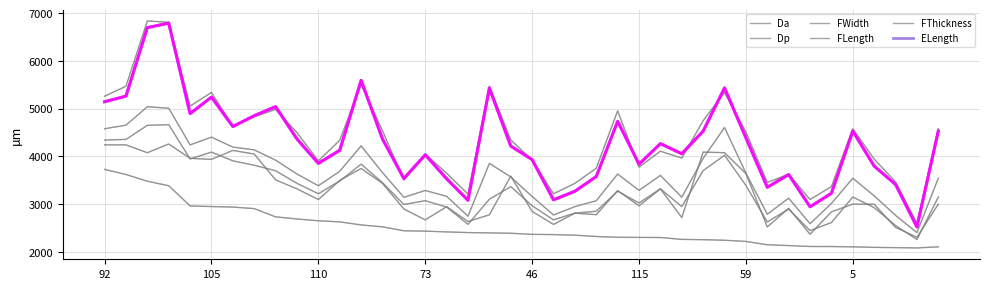

What is the label of the 1st point from the left?

92